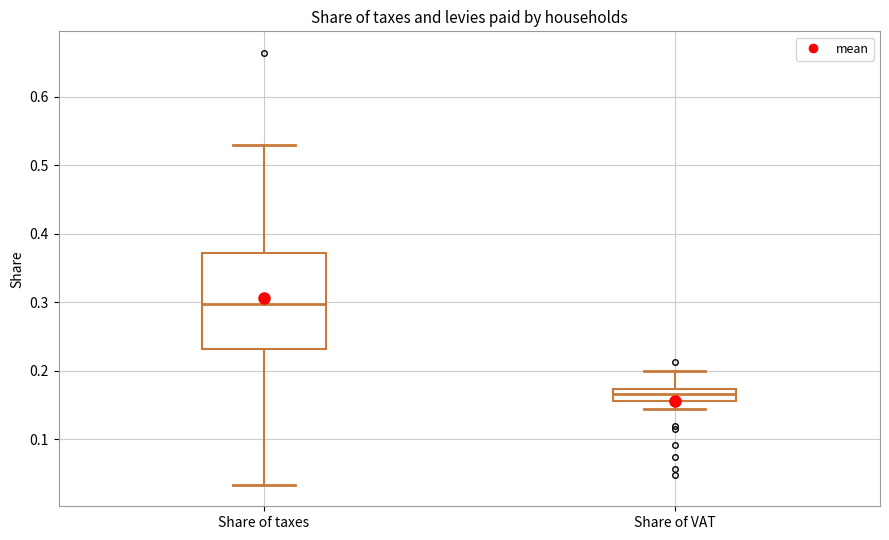

Reading left to right, read every box against the y-axis: the position of its median line, the range the box covers, and the ends of its whiskers. The values are not printed on the chart, so give them approximately, as read against the axis.

Share of taxes: median 0.30, box 0.23 to 0.37, whiskers 0.03 to 0.53
Share of VAT: median 0.17 (inside the box), box 0.16 to 0.17, whiskers 0.14 to 0.20